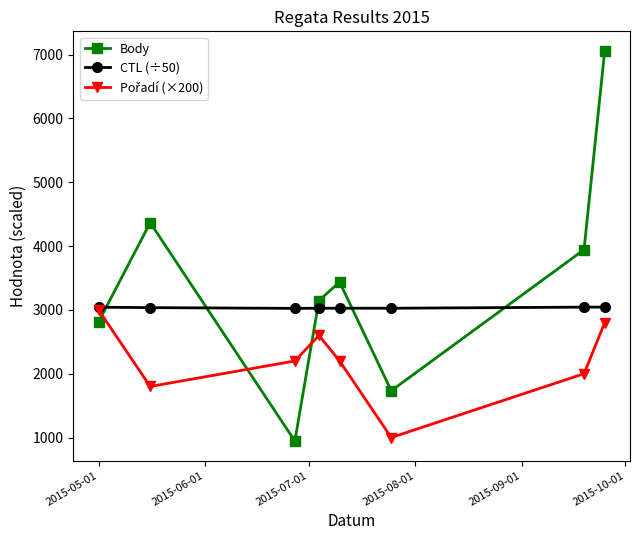

In CTL (÷50), how many points are lower than both neighbors (excluding endpoints)?

1